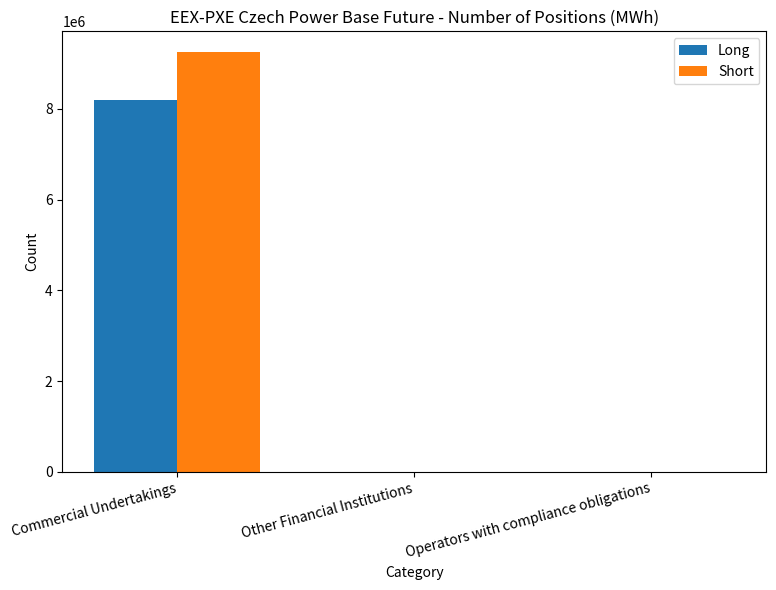

What is the sum of all Short values?

9248300